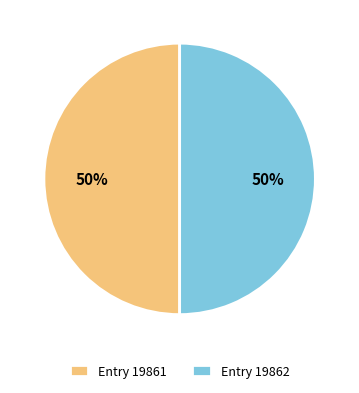

How many segments does this pie chart have?

2